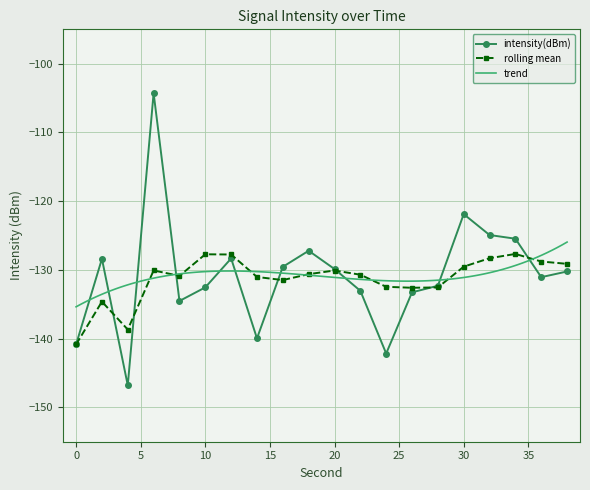

Which has a higher value, 16 or 36?

16